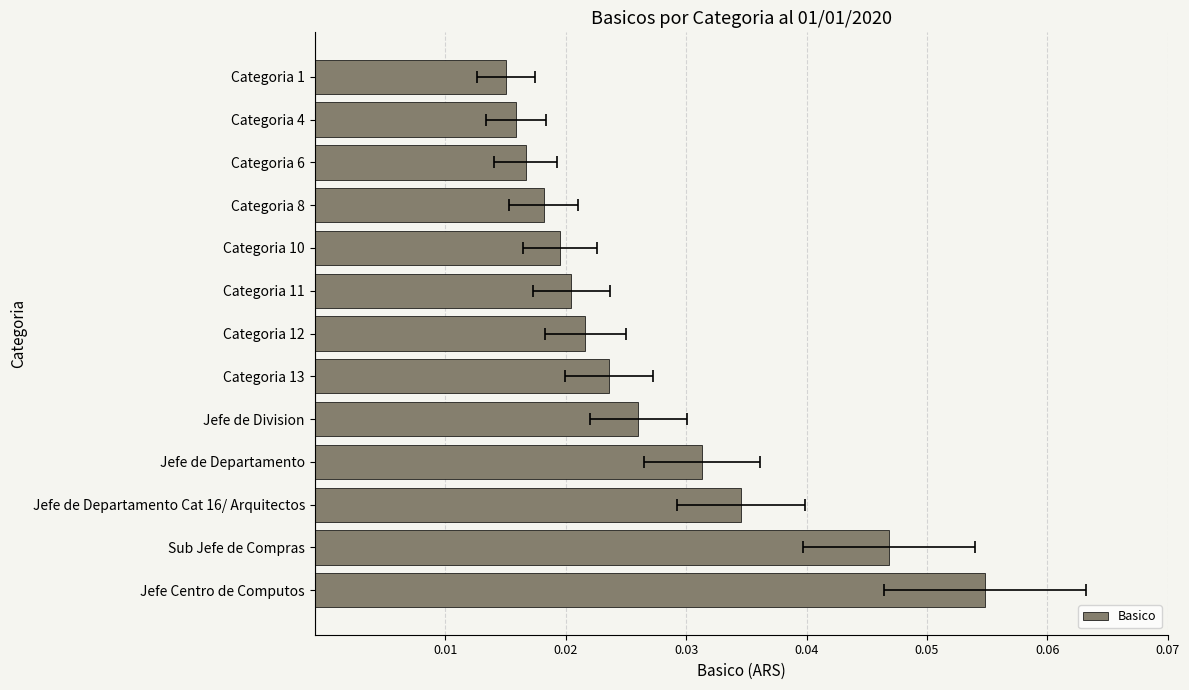

Reading left to right, list all the values displayed in this chart.

0.0	0.0	0.0	0.0	0.0	0.0	0.0	0.0	0.0	0.0	0.0	0.0	0.1